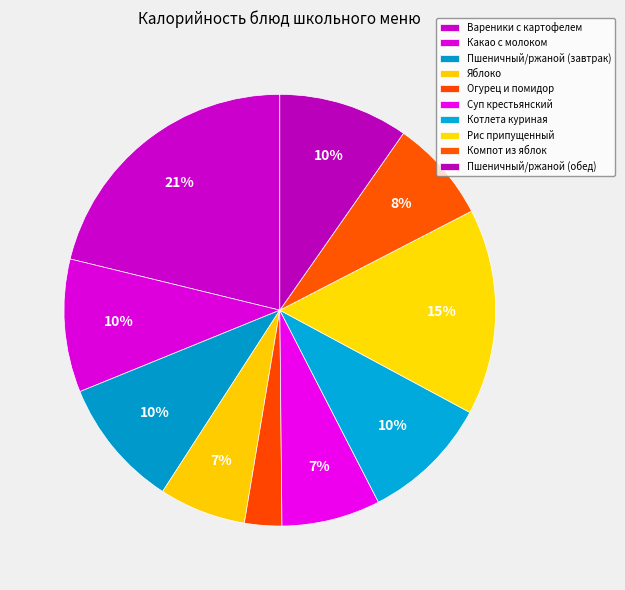

What is the ratio of the value at Пшеничный/ржаной (завтрак) to the value at Котлета куриная?

1.0